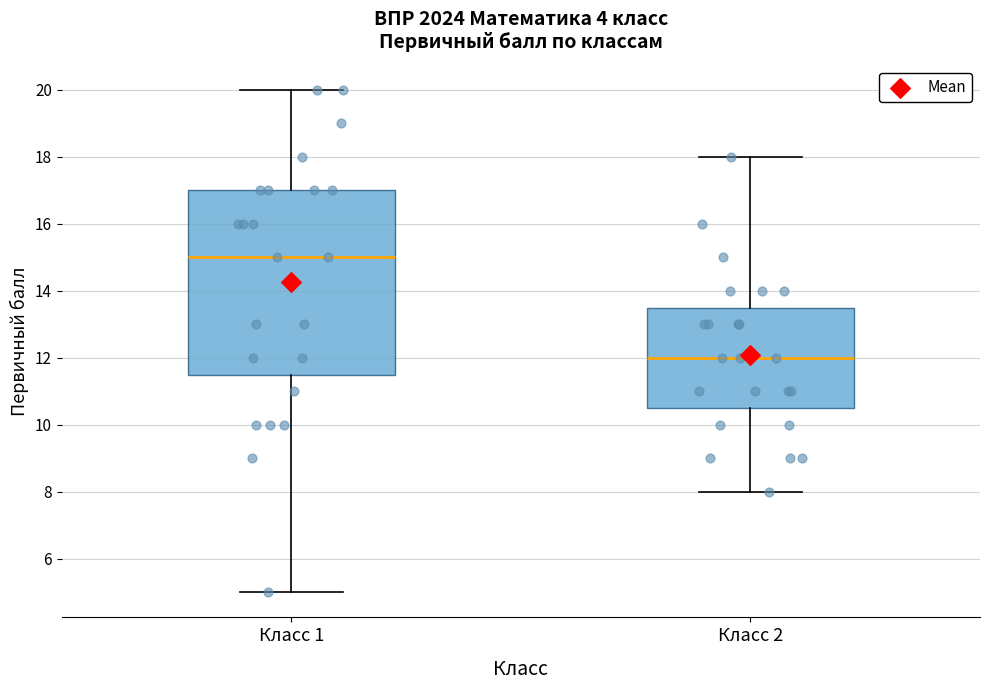

Reading left to right, read every box against the y-axis: the position of its median line, the range the box covers, and the ends of its whiskers. The values are not printed on the chart, so give them approximately, as read against the axis.

Класс 1: median 15.0, box 11.6 to 17.0, whiskers 5.0 to 20.0
Класс 2: median 12.0, box 10.6 to 13.6, whiskers 8.0 to 18.0